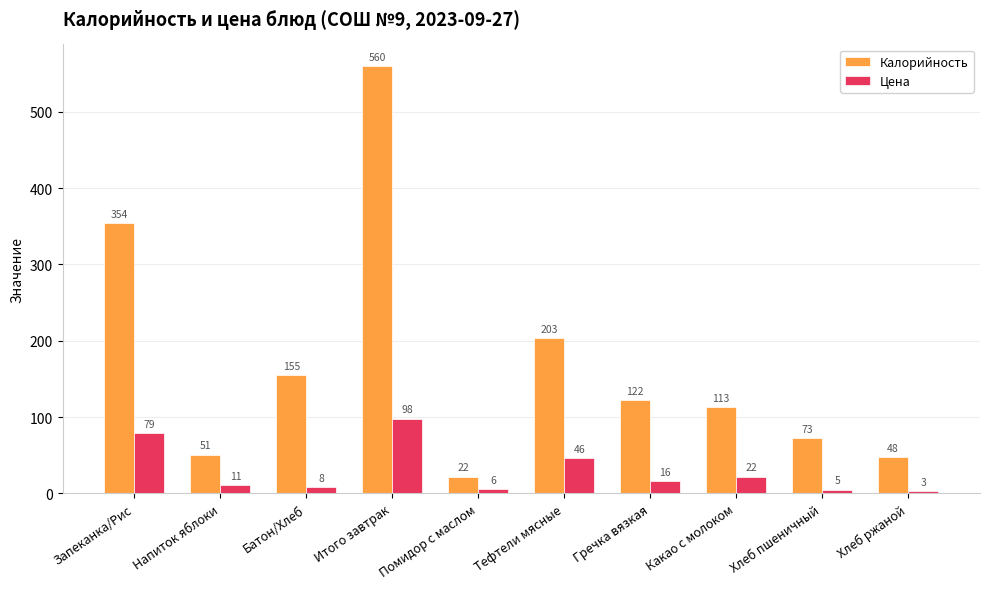

Read the Цена value at Запеканка/Рис.

79